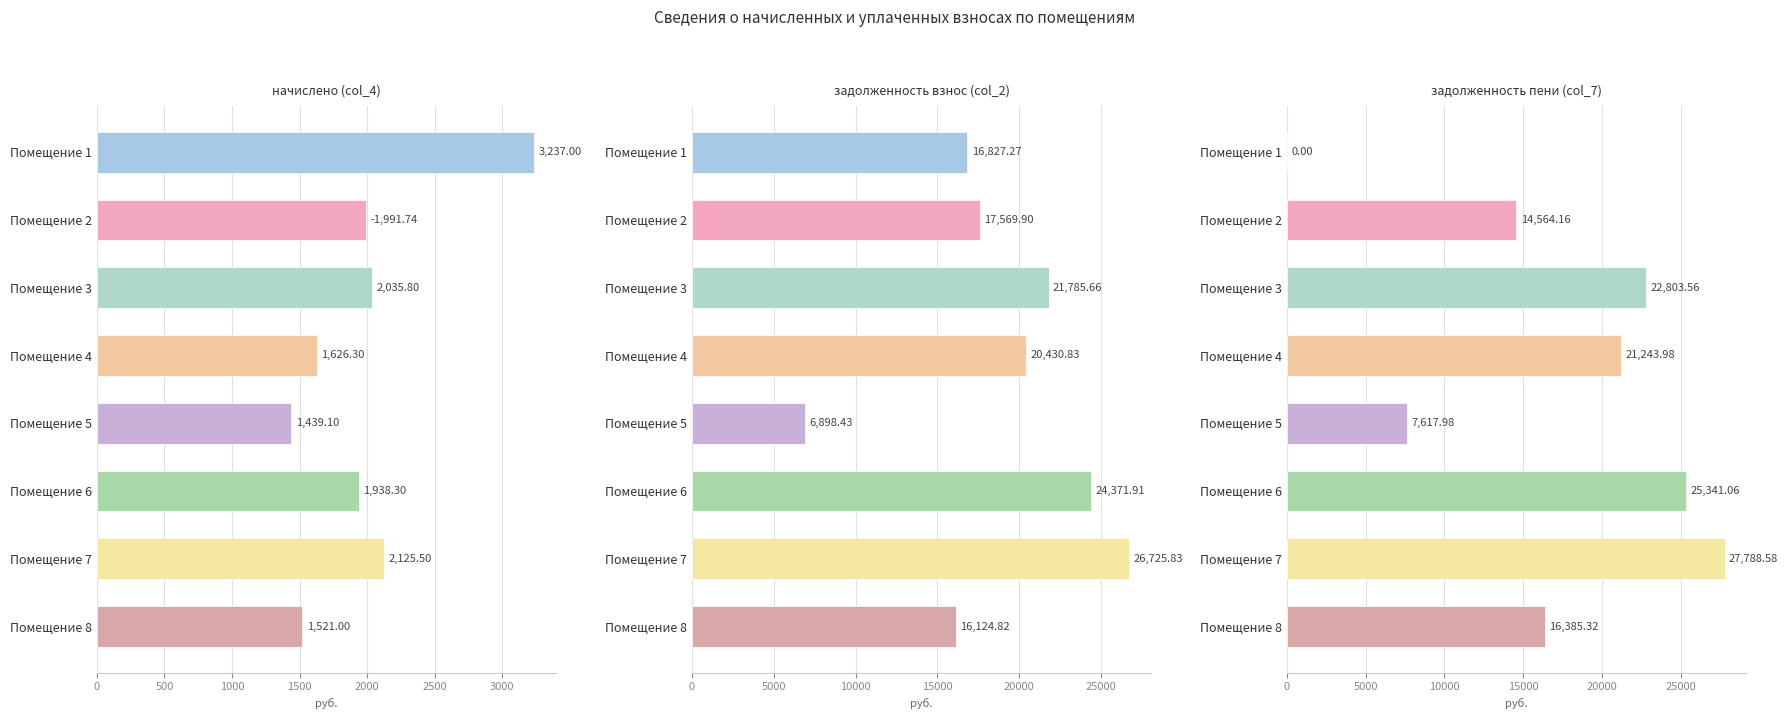

What is the highest value of the задолженность пени (col_7) series?

27788.6